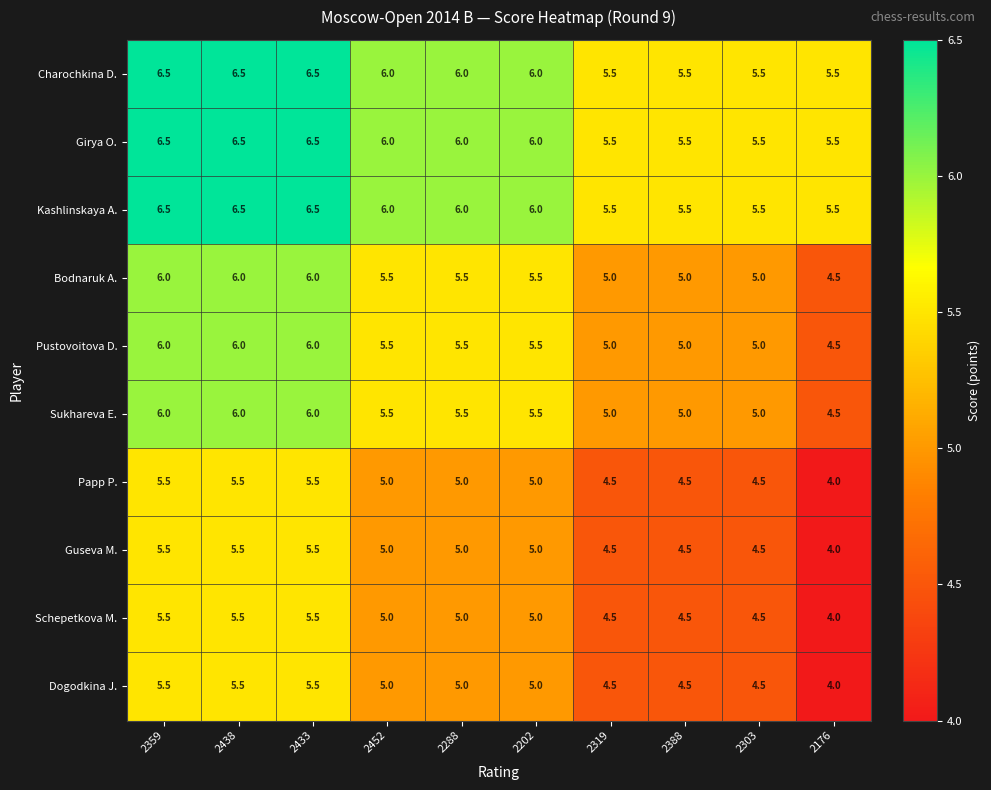

Read the Sukhareva E. value at 2319.

5.0